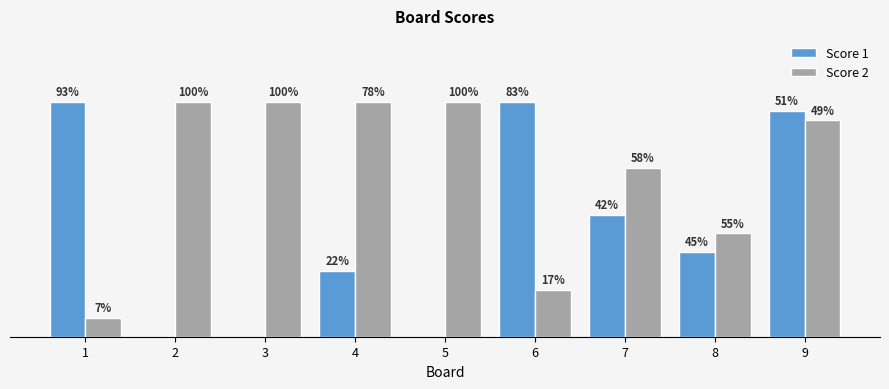

Rank the series by their average value, from highest to lowest.

Score 2, Score 1